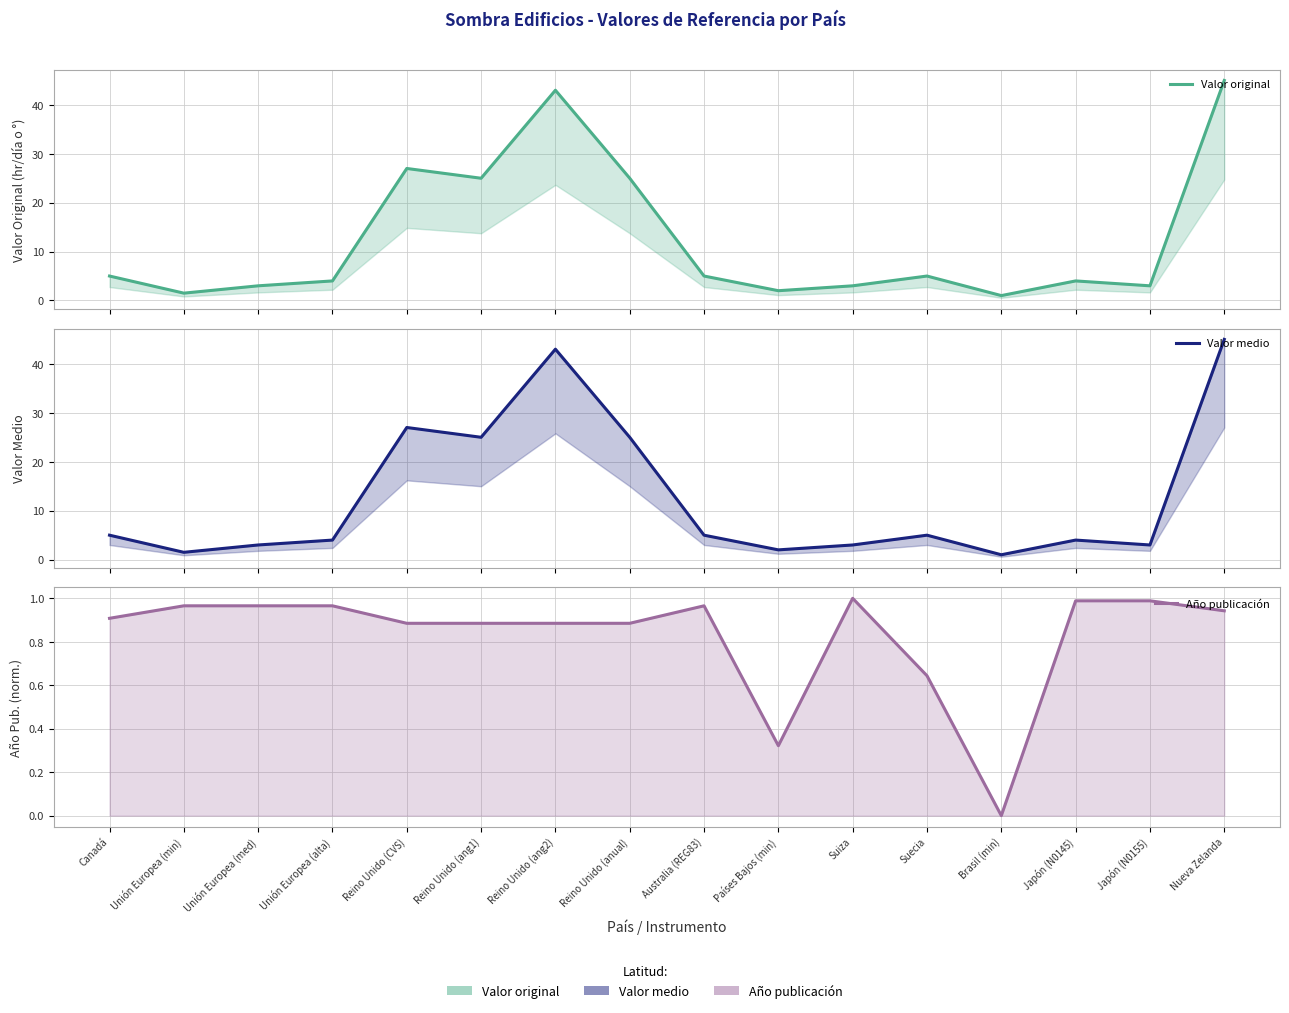

True or false: Año publicación and Valor medio intersect in this chart.

False